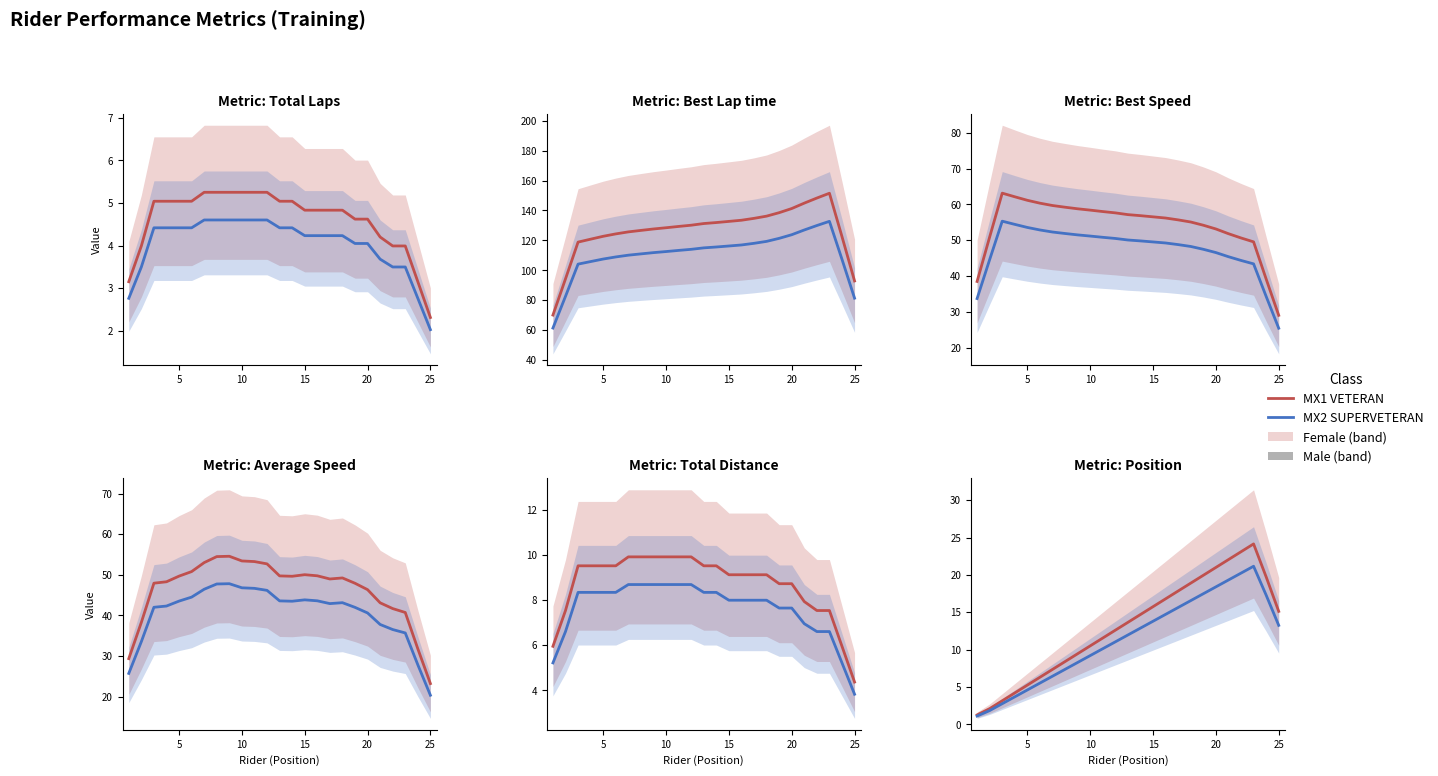

How many categories are shown in the chart?

25